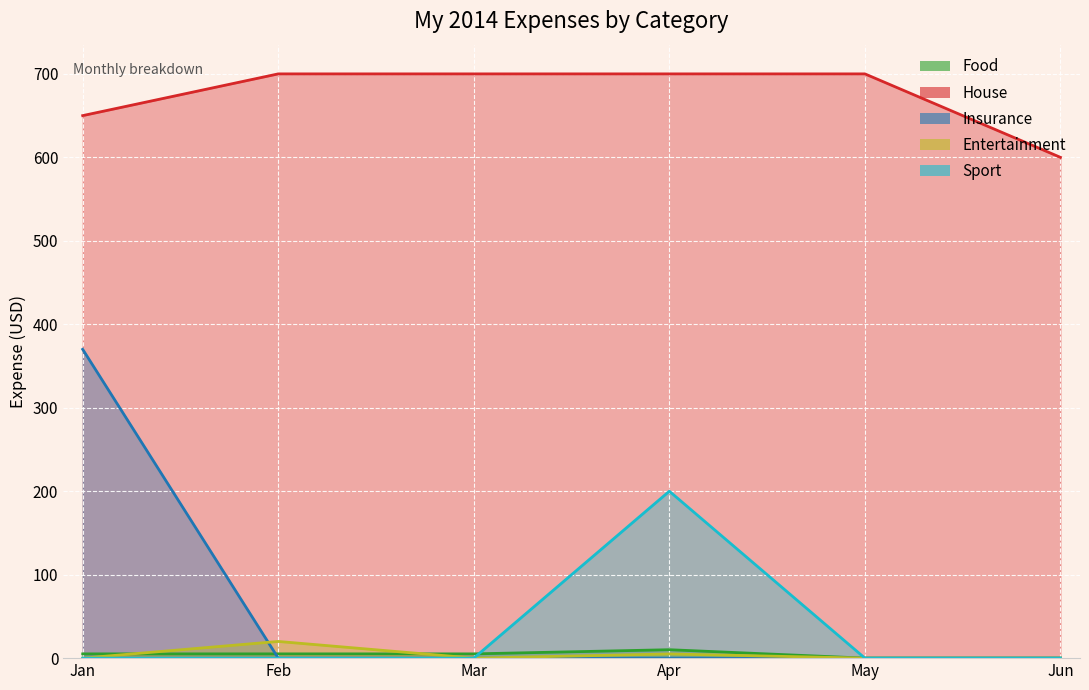

True or false: Entertainment and Sport intersect in this chart.

False